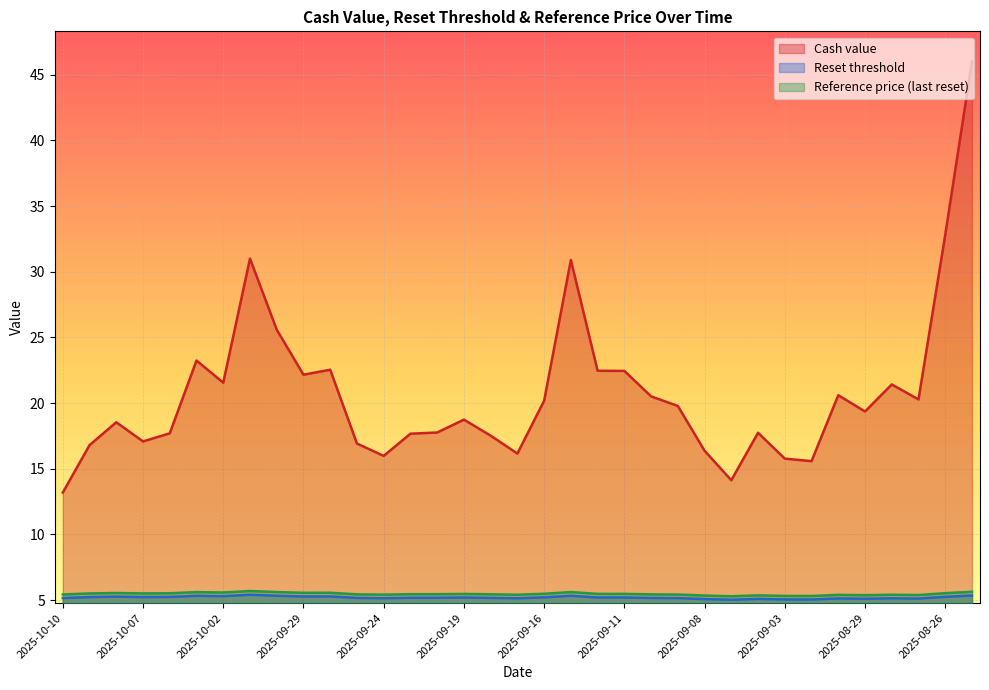

The Cash value series shows 5.5 at 2025-09-09. True or false?

False